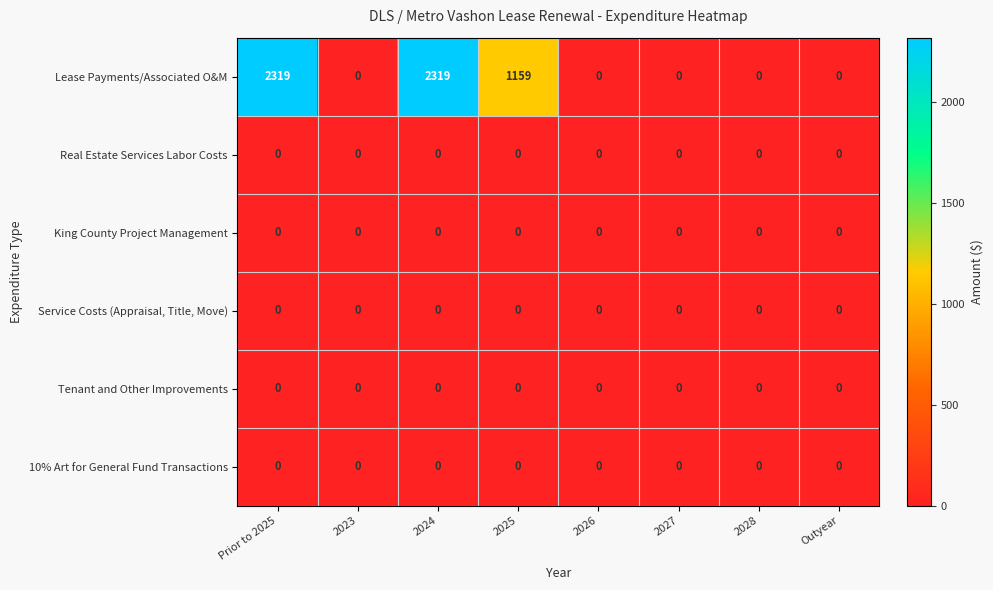

Between 2024 and 2025, which series saw the biggest shift?

Lease Payments/Associated O&M